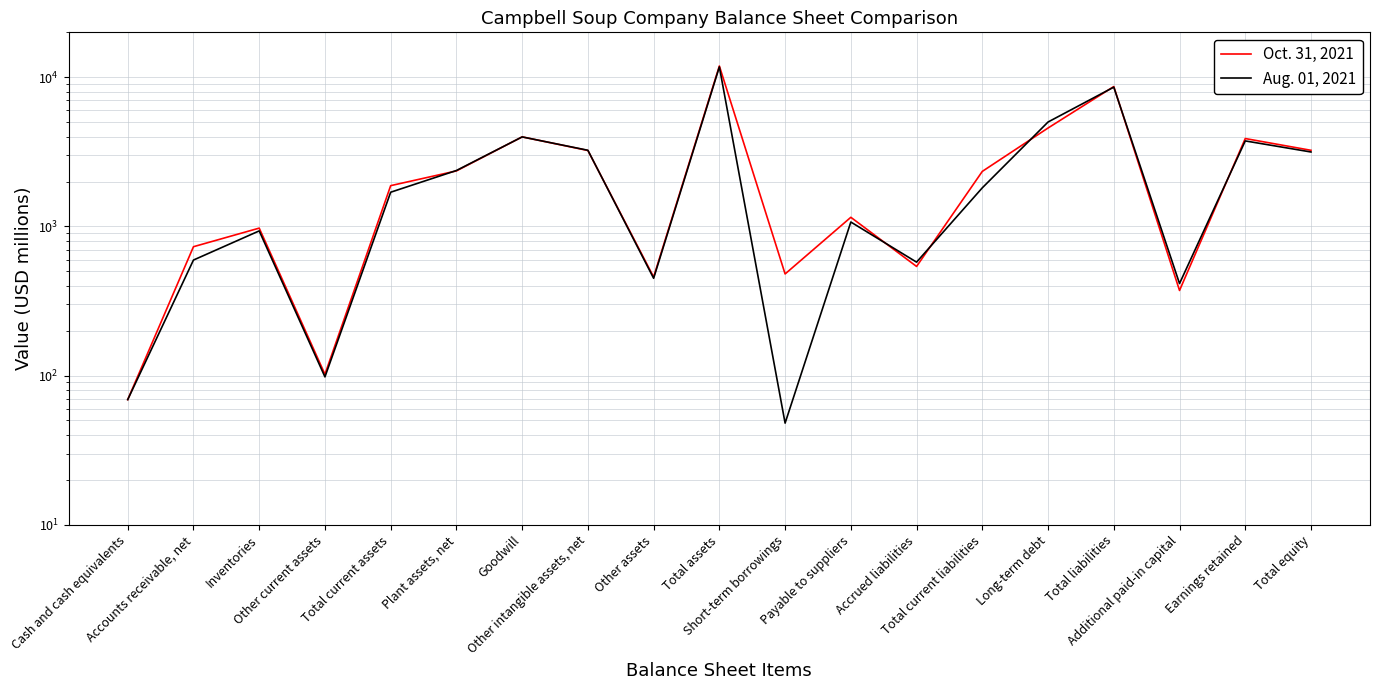

Reading left to right, extract all data points from this chart.

Oct. 31, 2021: Cash and cash equivalents=69	Accounts receivable, net=731	Inventories=974	Other current assets=102	Total current assets=1876	Plant assets, net=2355	Goodwill=3982	Other intangible assets, net=3228	Other assets=458	Total assets=11899	Short-term borrowings=480	Payable to suppliers=1151	Accrued liabilities=539	Total current liabilities=2338	Long-term debt=4567	Total liabilities=8662	Additional paid-in capital=372	Earnings retained=3882	Total equity=3237
Aug. 01, 2021: Cash and cash equivalents=69	Accounts receivable, net=595	Inventories=933	Other current assets=98	Total current assets=1695	Plant assets, net=2370	Goodwill=3981	Other intangible assets, net=3239	Other assets=449	Total assets=11734	Short-term borrowings=48	Payable to suppliers=1070	Accrued liabilities=576	Total current liabilities=1814	Long-term debt=5010	Total liabilities=8580	Additional paid-in capital=414	Earnings retained=3742	Total equity=3154